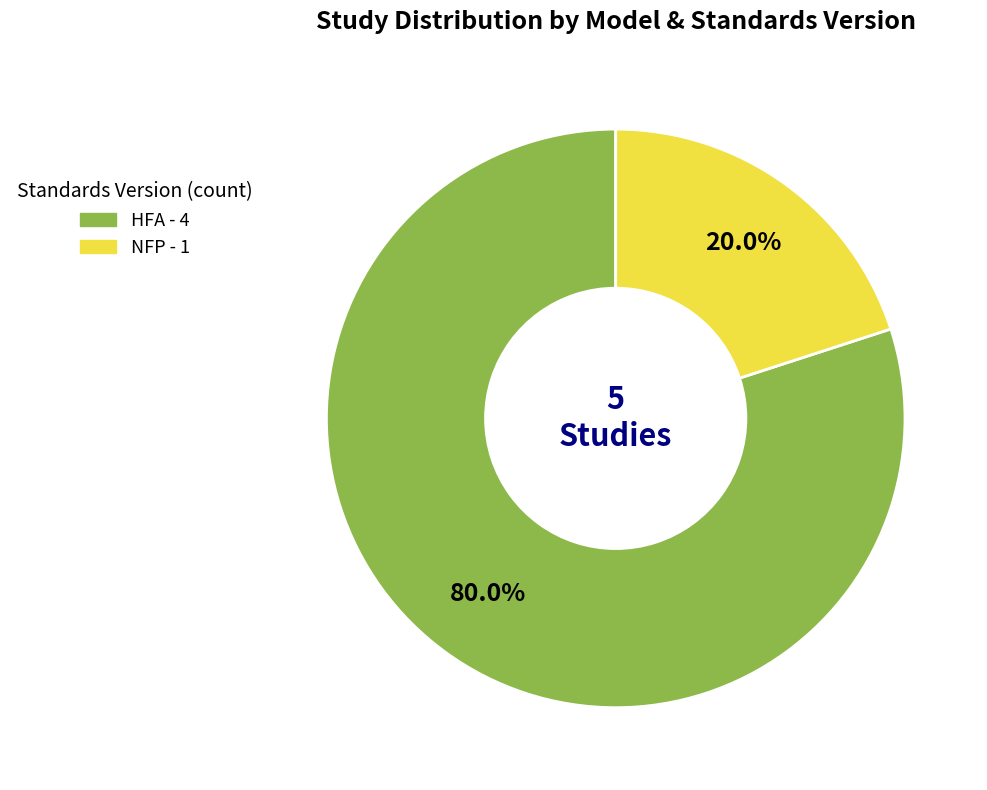

Is there any slice that represents more than half of the pie?

Yes